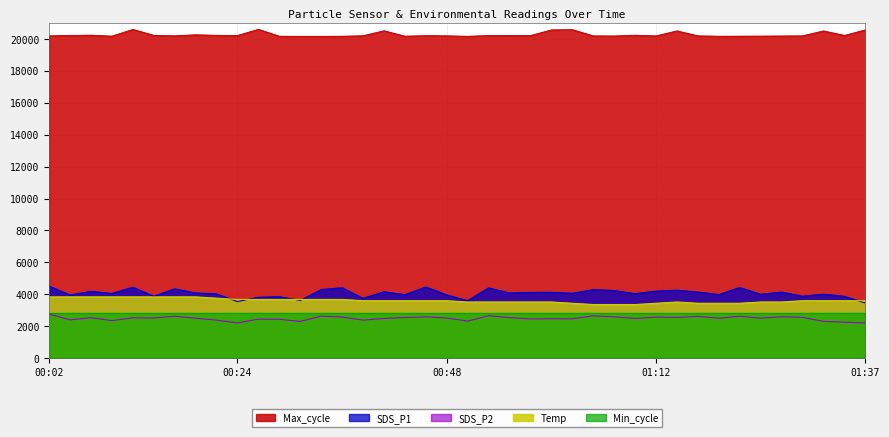

What is the average value of the Max_cycle series?

20275.0